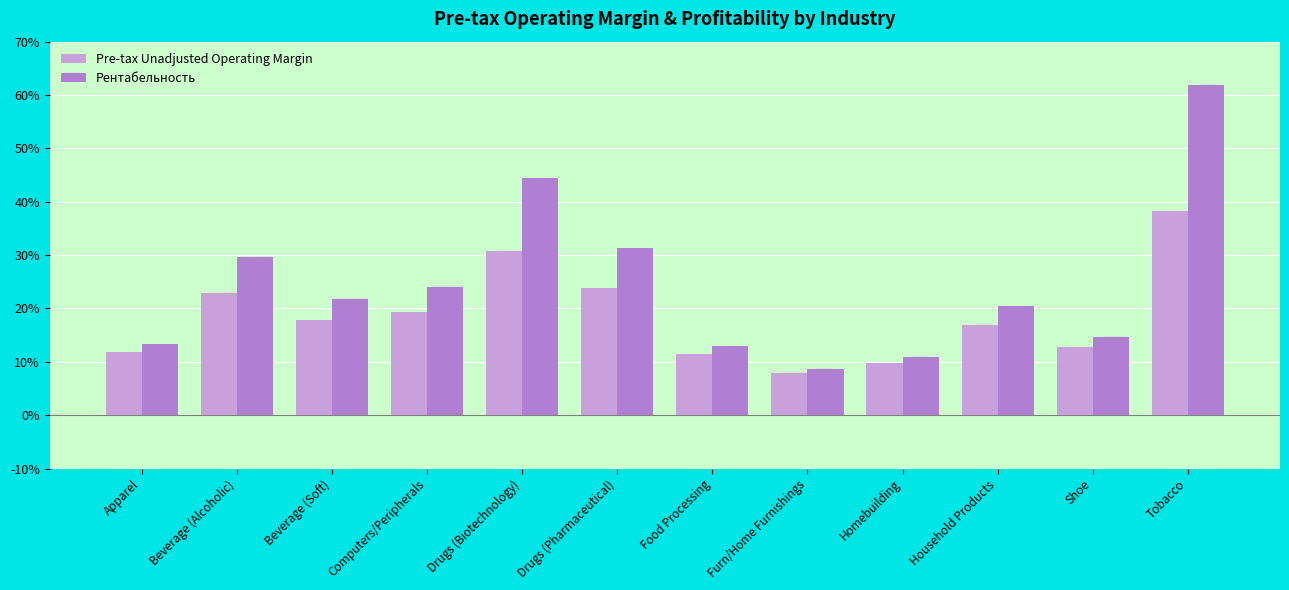

What is the value of the Pre-tax Unadjusted Operating Margin bar at the 11th from the left?

12.8